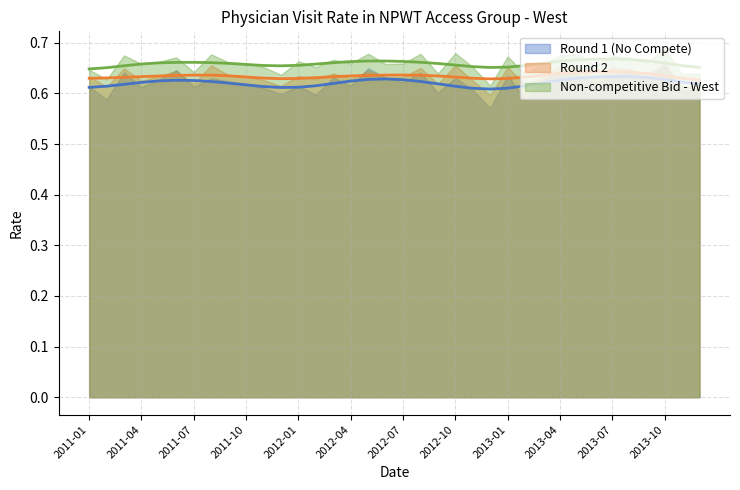

In Non-competitive Bid - West, how many points are lower than both neighbors (excluding endpoints)?

13